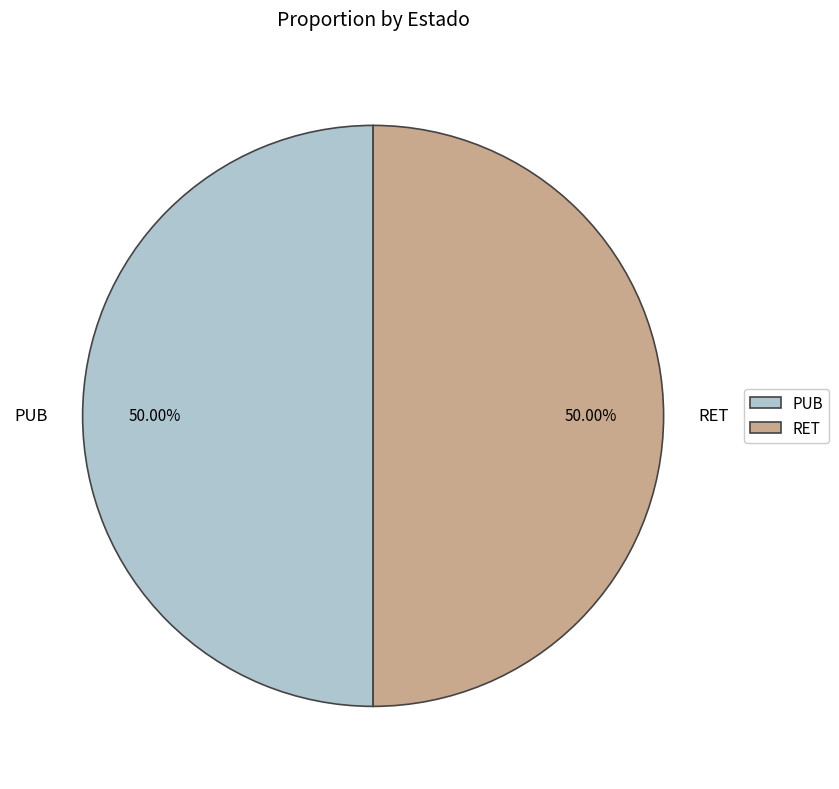

Is the sum of RET and PUB greater than half?

Yes